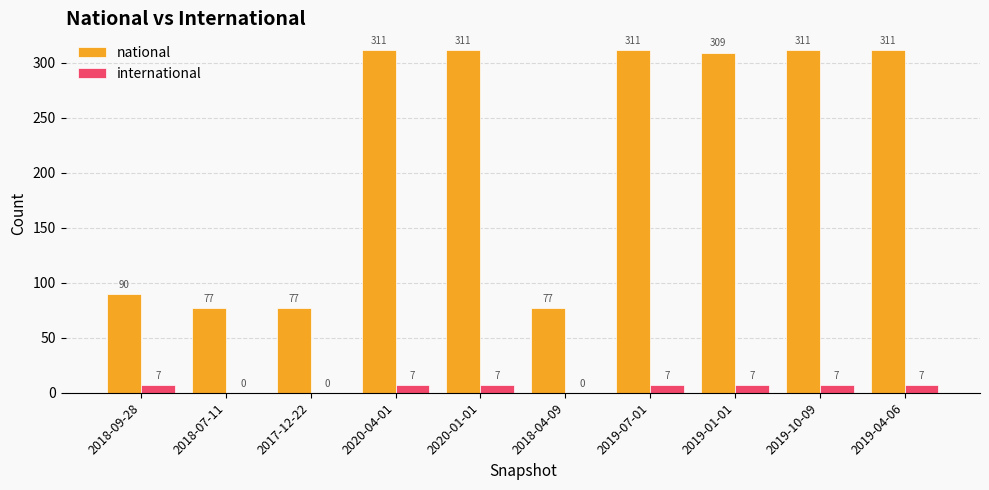

Which series has the largest range (max minus min)?

national